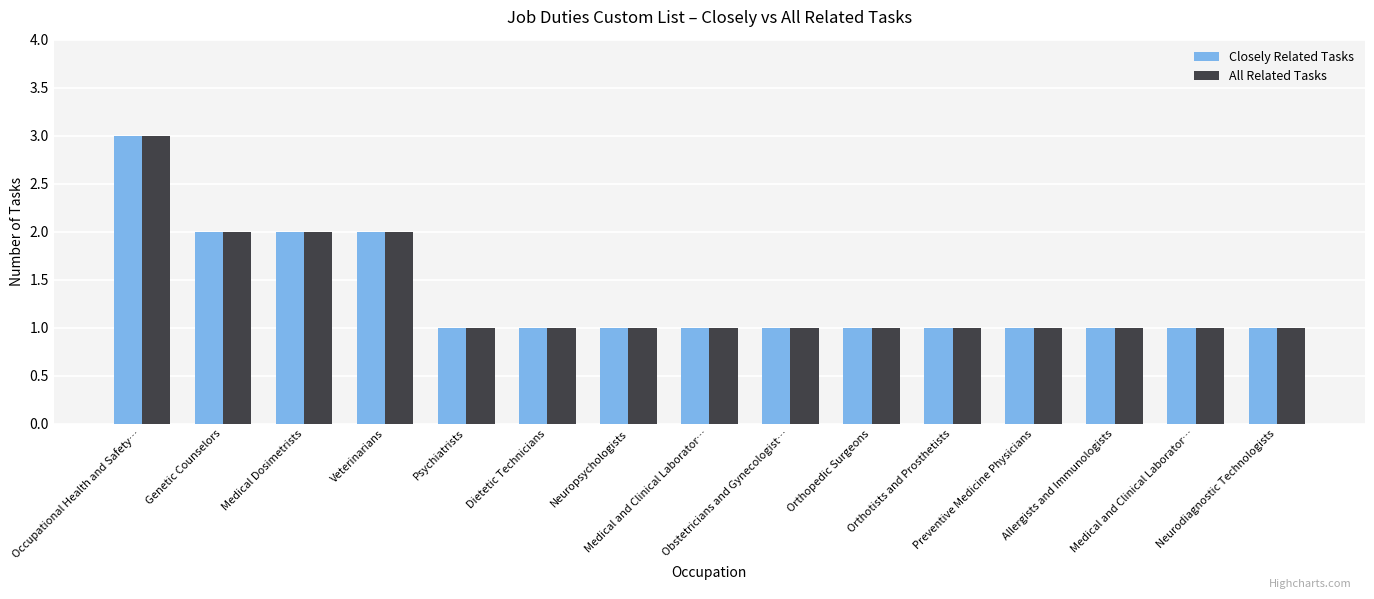

Which series has the largest total across all categories?

Closely Related Tasks